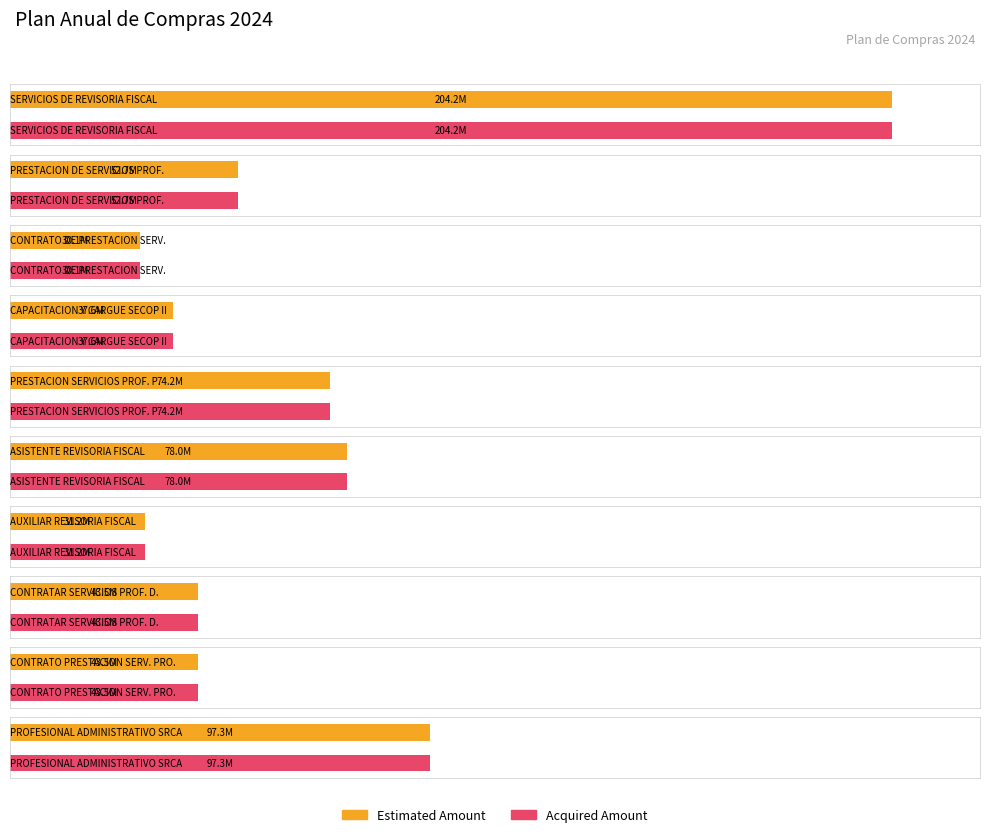

The Estimated Amount series shows 62655570 at FILA_8. True or false?

False